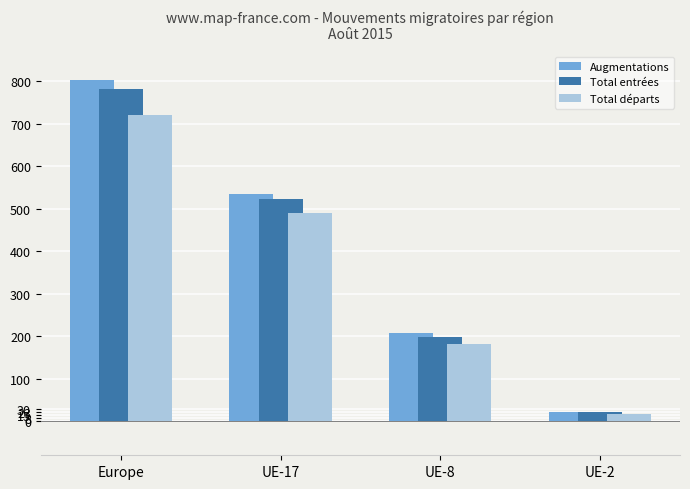

What is the value of the Augmentations bar at the 2nd from the left?

536